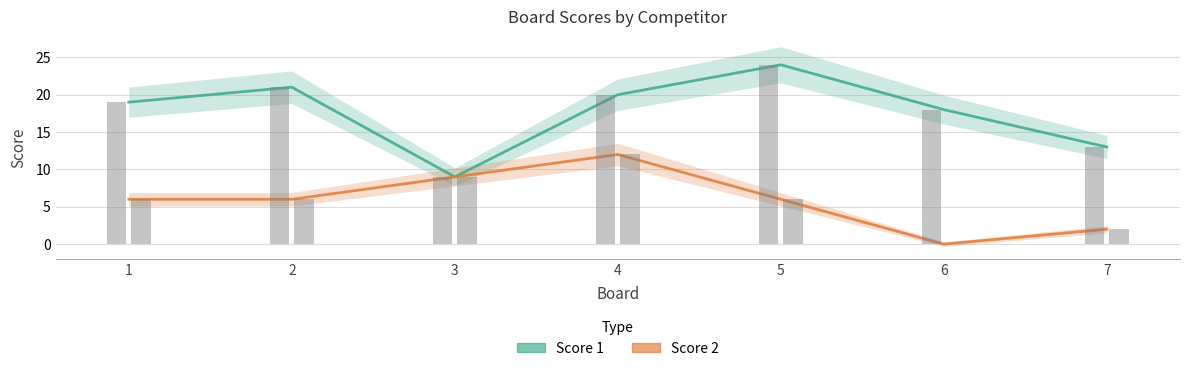

True or false: Score 2 has a value of 2 at 1.

False